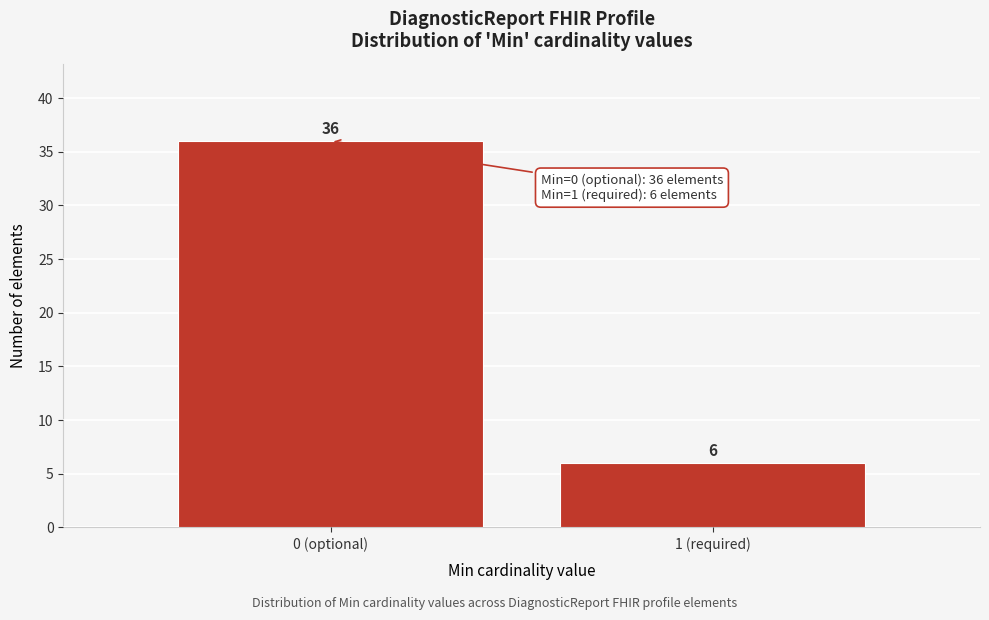

Reading left to right, list all the values displayed in this chart.

0 (optional)=36	1 (required)=6